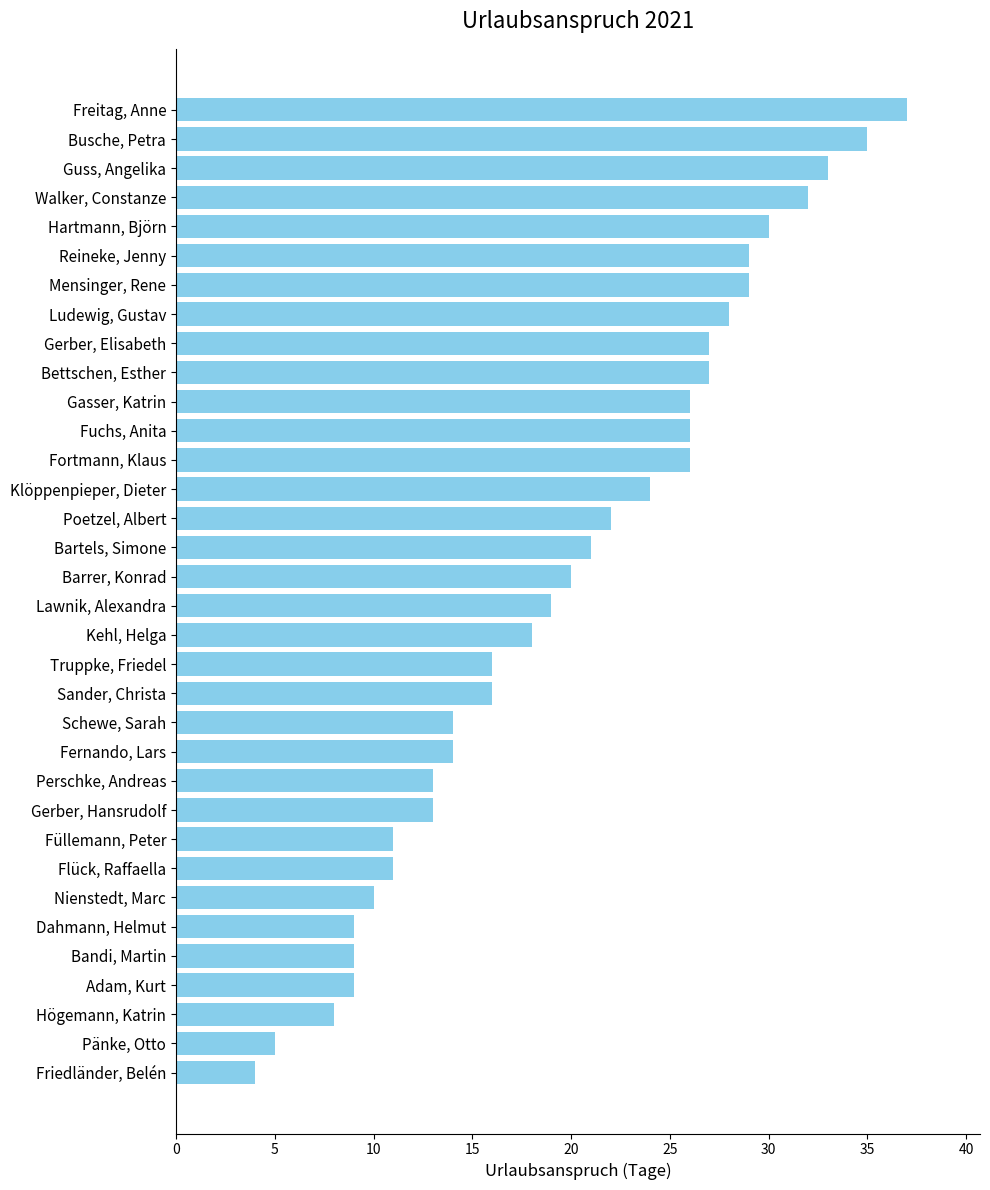

True or false: the data shows 2 at Bandi, Martin.

False